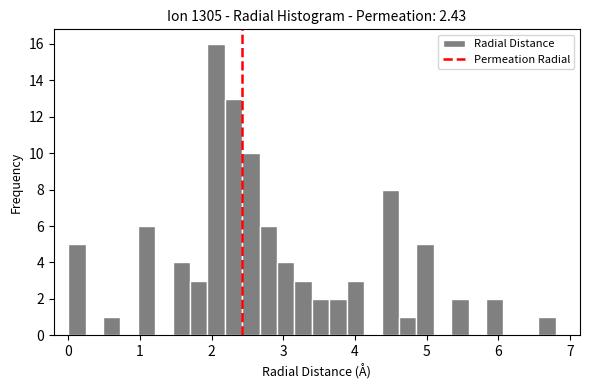

Around what value on the x-axis is the tallest bar? Give the approximate position of its centre, as read against the axis.

2.1